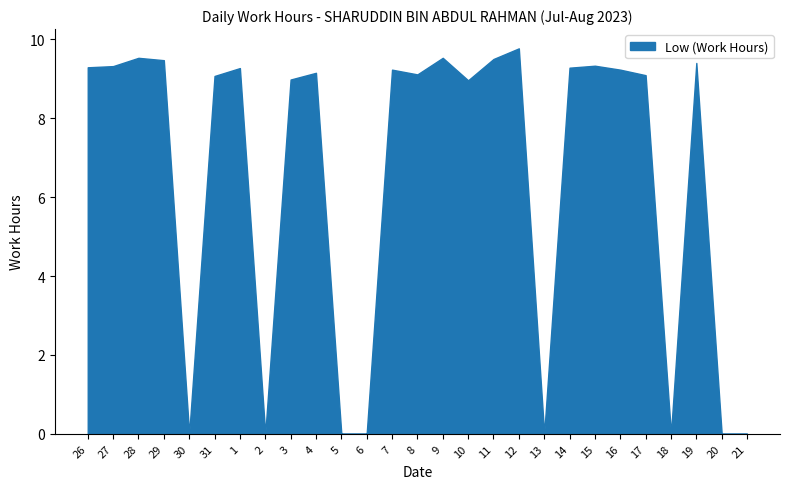

What is the sum of all values?

176.5